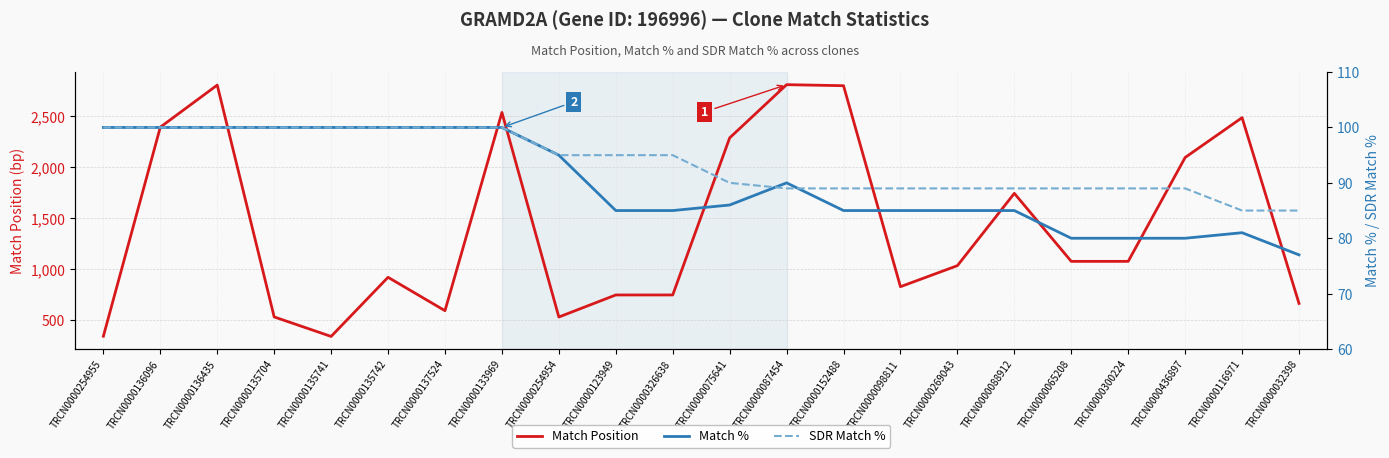

What is the spread (max minus min) of values at TRCN0000136435?

2702